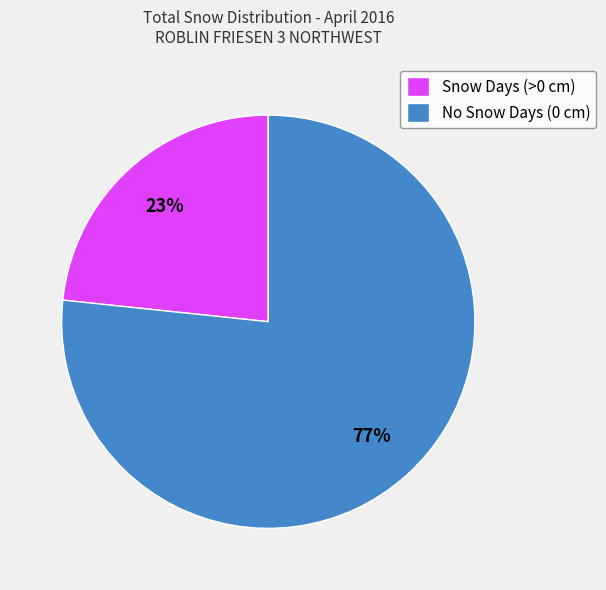

What is the ratio of the value at No Snow Days (0 cm) to the value at Snow Days (>0 cm)?

3.3